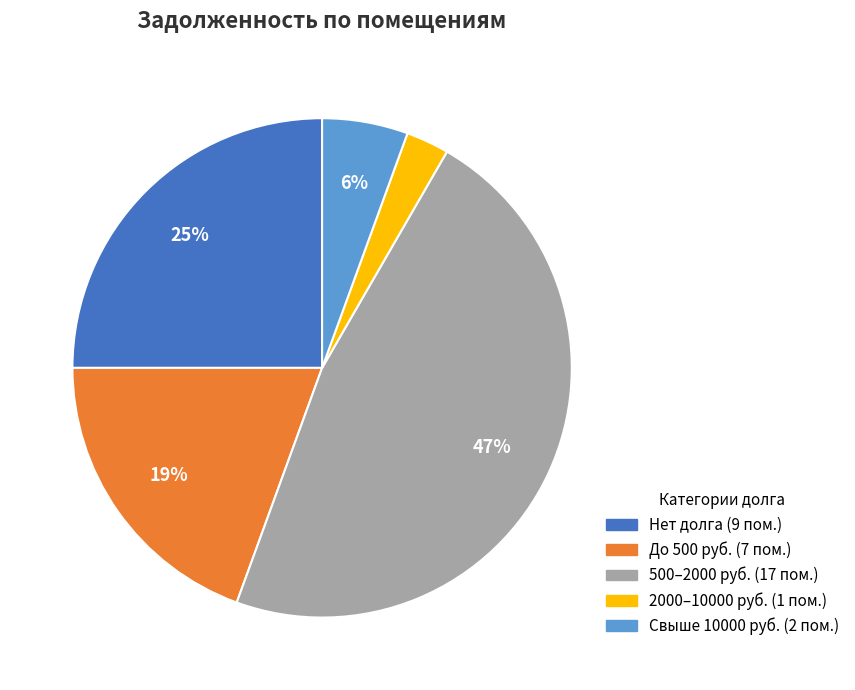

To the nearest percent, what is the average slice percentage?

20%